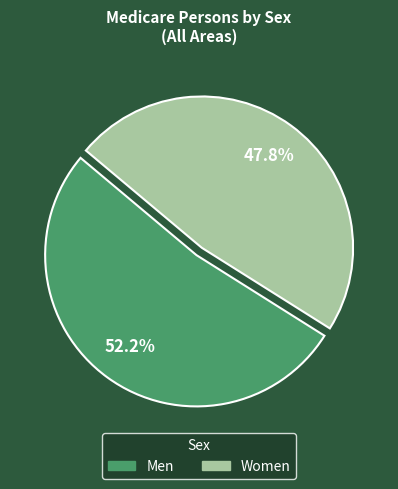

Approximately how many times larger is the value at Men compared to Women?

1.1